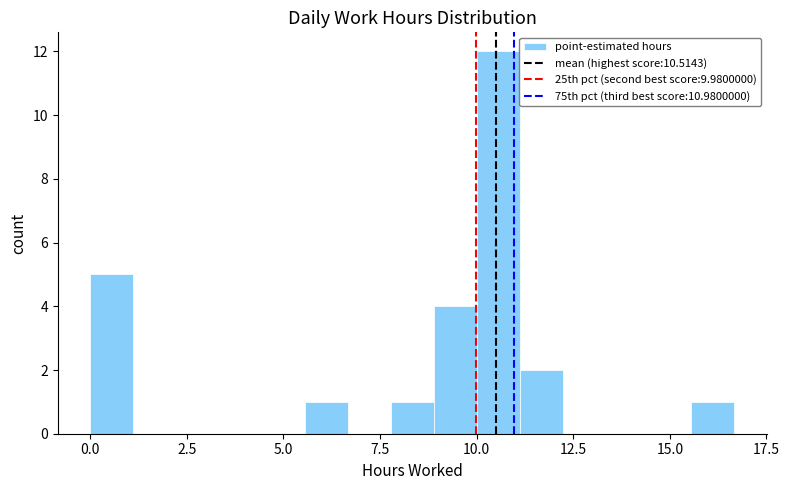

Read against the x-axis, roughly where is the centre of the tallest bar?

10.5